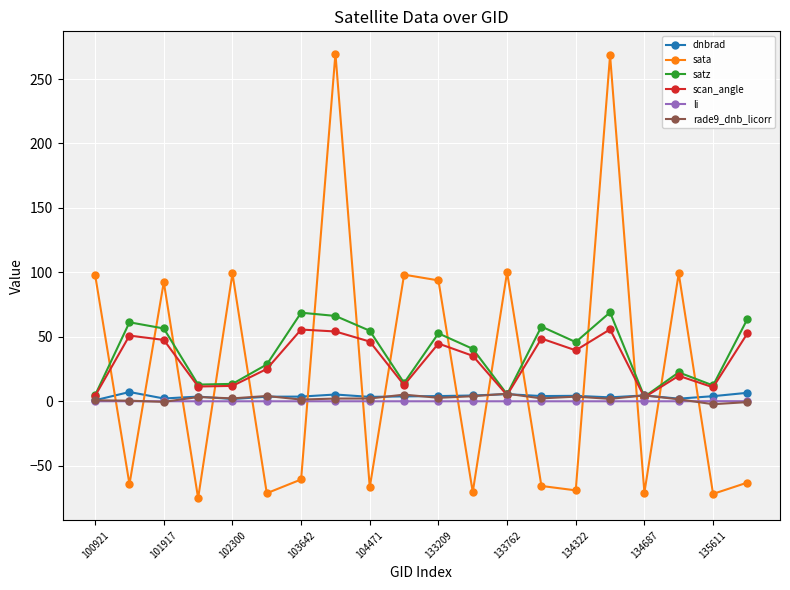

True or false: satz has more than 1 points higher than both neighbors.

True